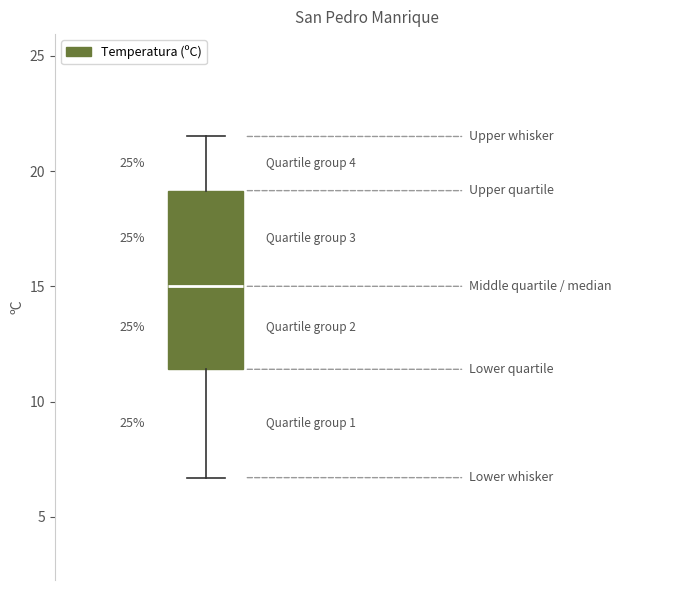

Read this box plot against the y-axis: the position of the median line, the range covered by the box, and the ends of both whiskers. The values are not printed on the chart, so give them approximately, as read against the axis.

median 15.0, box 11.5 to 19.0, whiskers 6.5 to 21.5